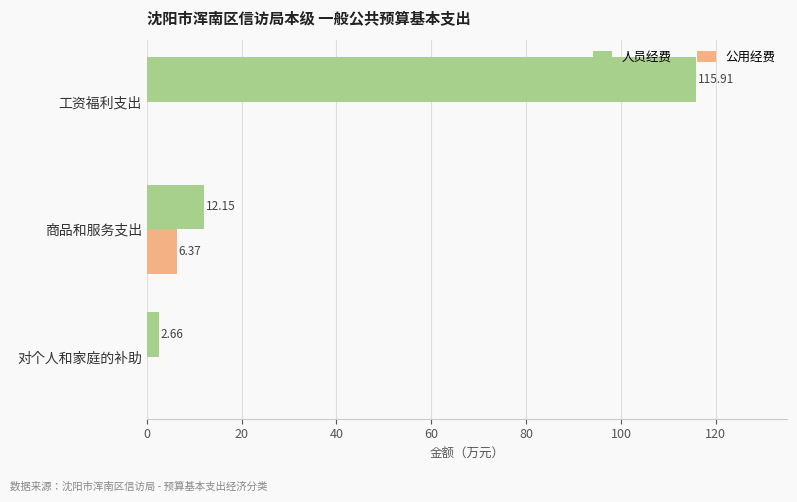

What is the sum of the 人员经费 values at 对个人和家庭的补助 and 商品和服务支出?

14.8